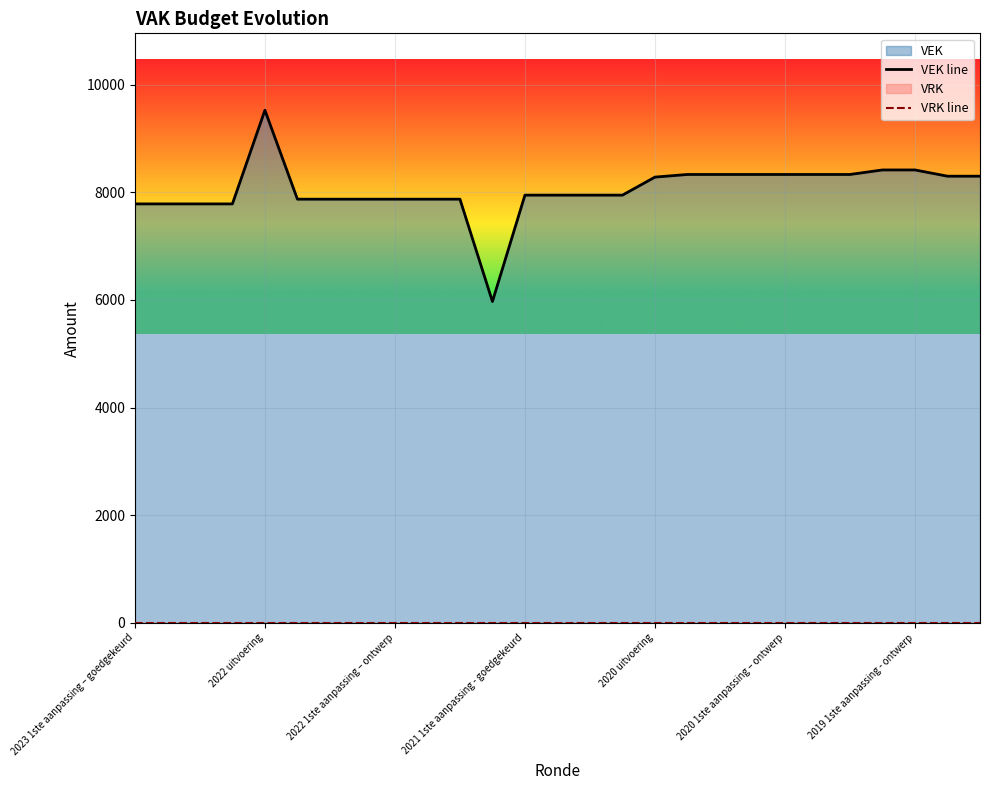

Which series changed the most between 22 and 24?

VEK line